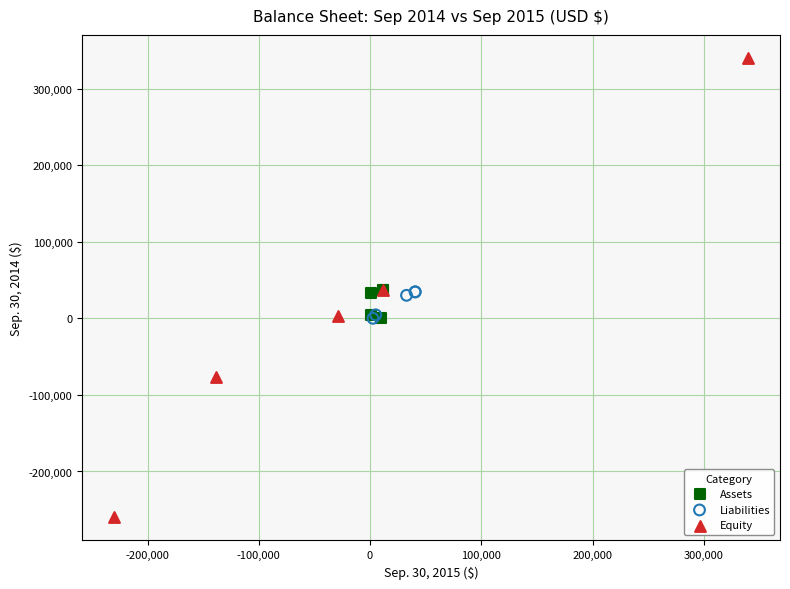

Which series contains the lowest Y value?

Equity